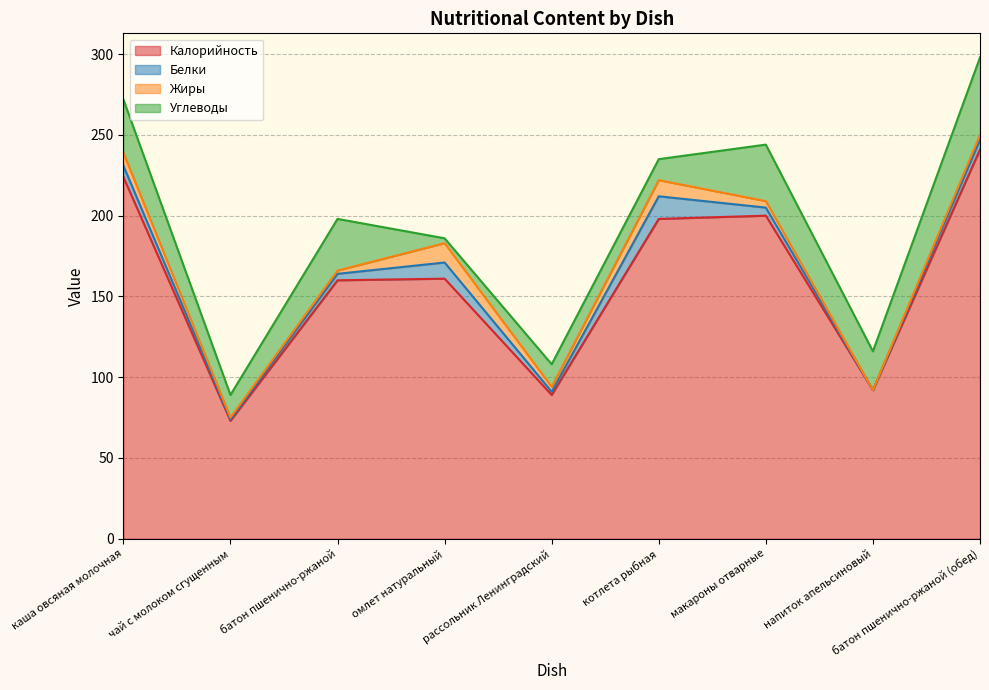

What is the maximum value shown in the chart?

241